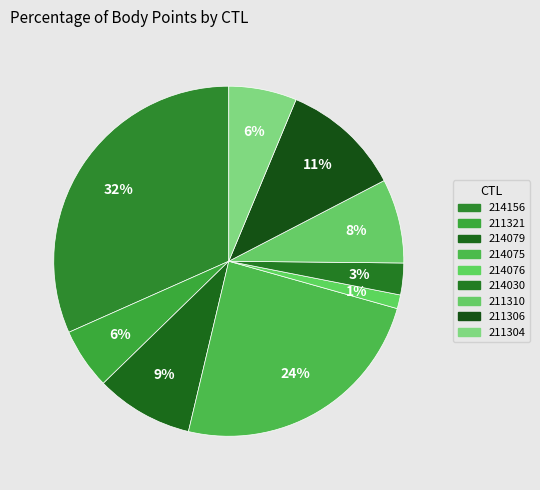

Which category has the biggest portion of the pie?

214156